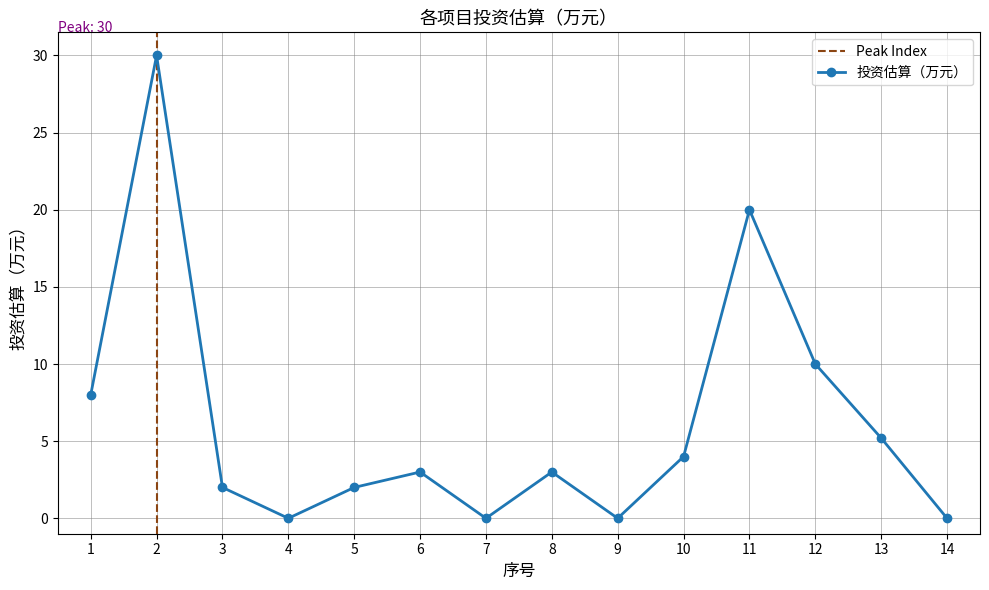

The chart shows a value of 8.0 at 1. True or false?

True